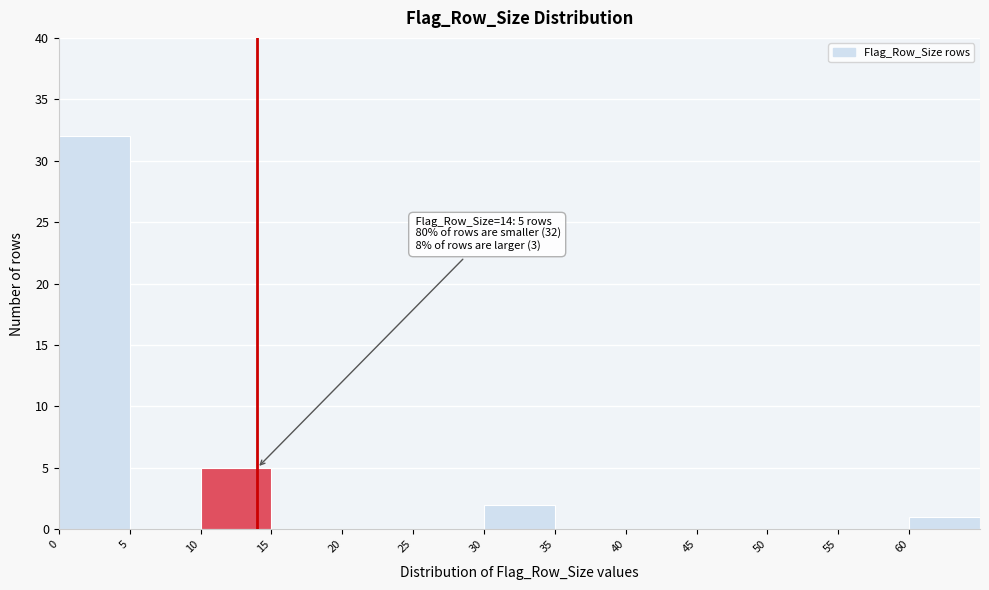

Which range on the x-axis has the tallest bar?

0 to 5